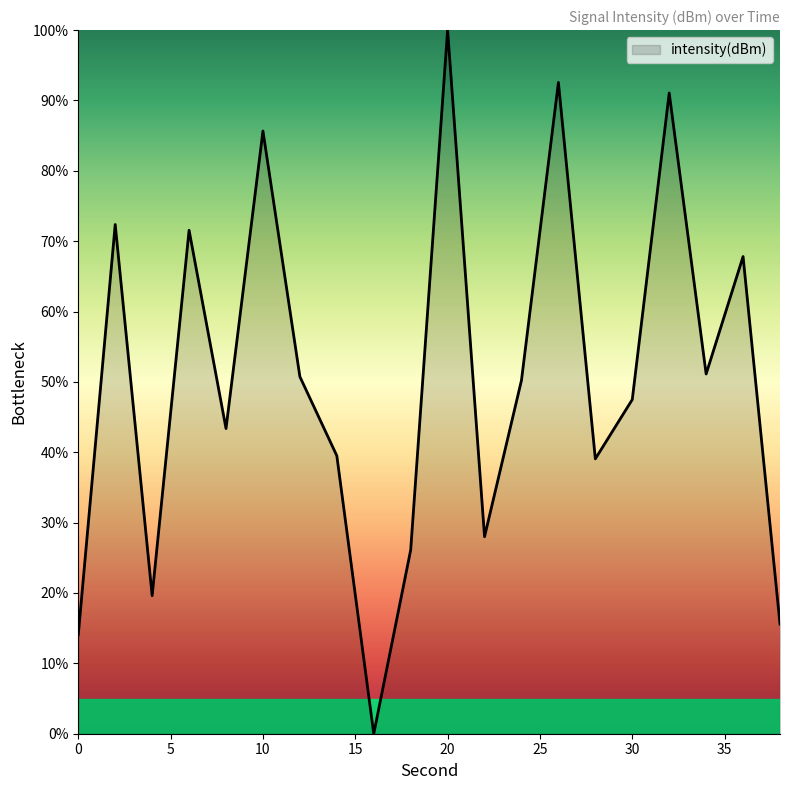

How many lines are shown in the chart?

1